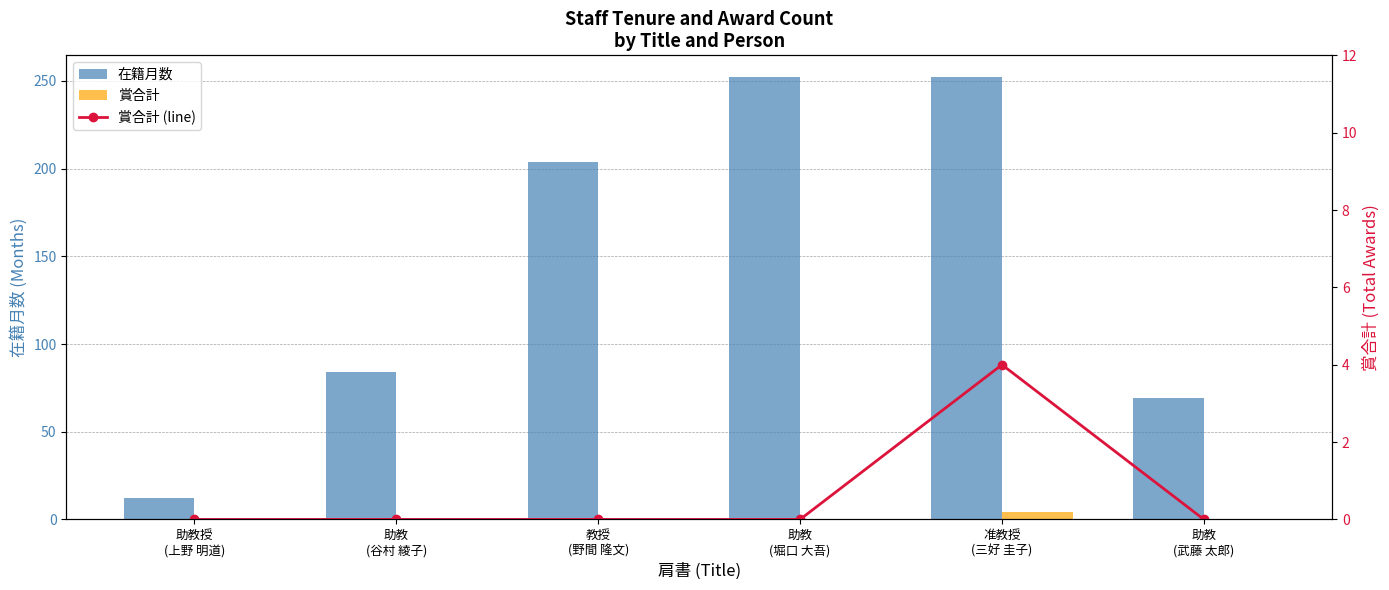

What position from the right is 教授
(野間 隆文)?

4